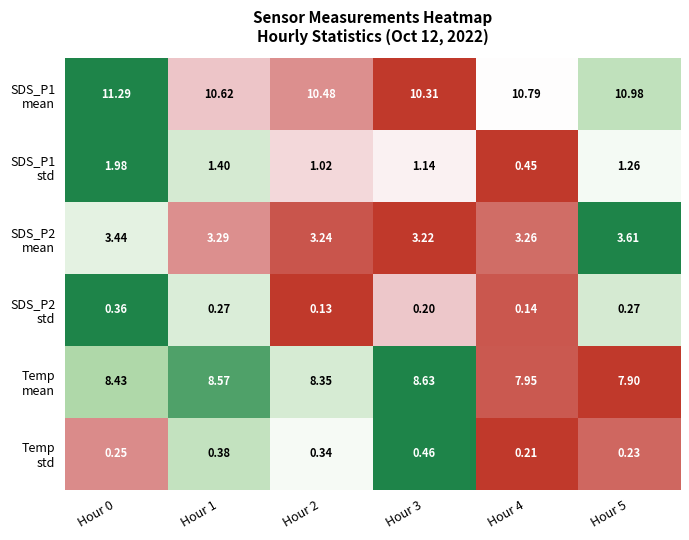

How many series are shown in this chart?

6